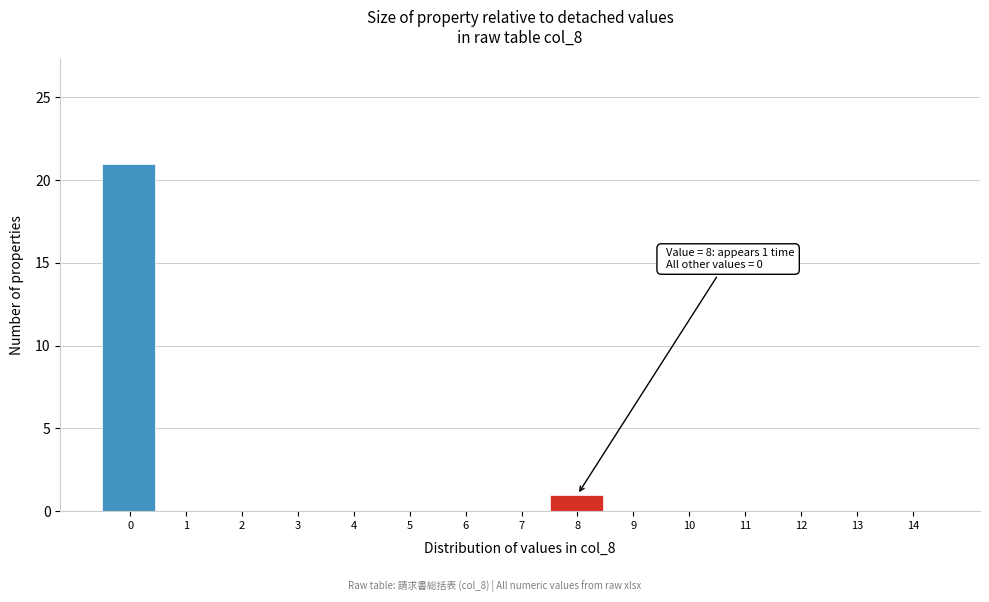

Reading left to right, list all the values displayed in this chart.

0=21	1=0	2=0	3=0	4=0	5=0	6=0	7=0	8=1	9=0	10=0	11=0	12=0	13=0	14=0